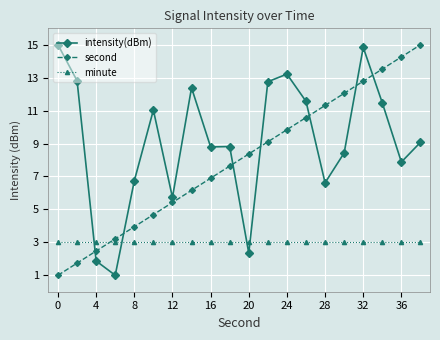

Reading left to right, list all the values displayed in this chart.

intensity(dBm): 15.0	12.8	1.9	1.0	6.7	11.0	5.7	12.4	8.8	8.8	2.3	12.8	13.2	11.6	6.6	8.4	14.8	11.5	7.9	9.1
second: 1.0	1.7	2.5	3.2	3.9	4.7	5.4	6.2	6.9	7.6	8.4	9.1	9.8	10.6	11.3	12.1	12.8	13.5	14.3	15.0
minute: 3.0	3.0	3.0	3.0	3.0	3.0	3.0	3.0	3.0	3.0	3.0	3.0	3.0	3.0	3.0	3.0	3.0	3.0	3.0	3.0